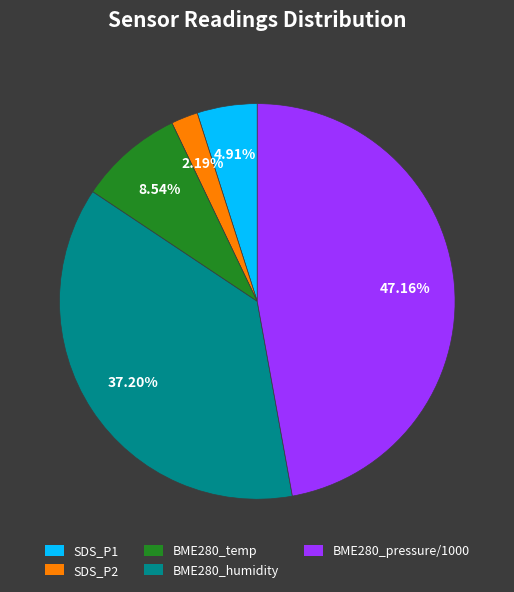

Combined, do BME280_temp and BME280_pressure/1000 account for over 50%?

Yes